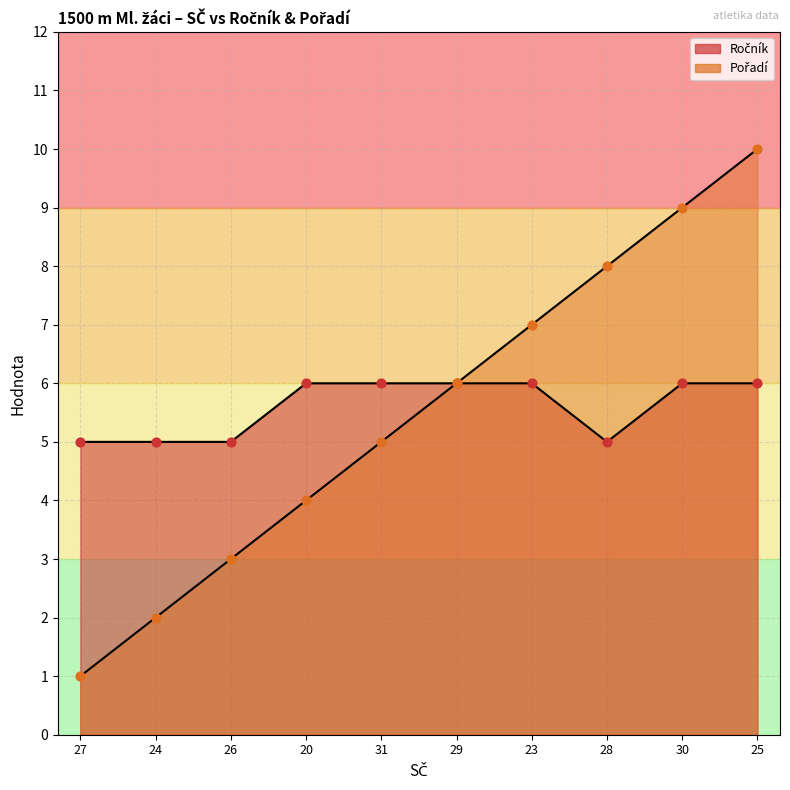

Is the value of Pořadí at 31 greater than the value of Ročník at 31?

No